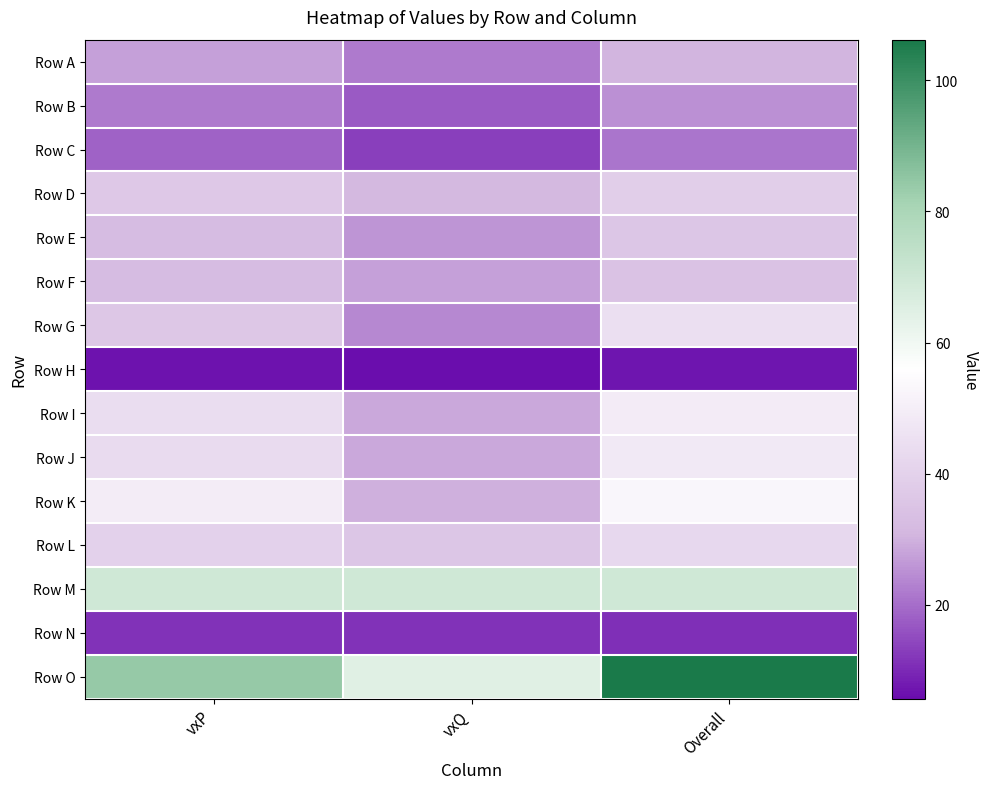

How many data points does each series have?

3